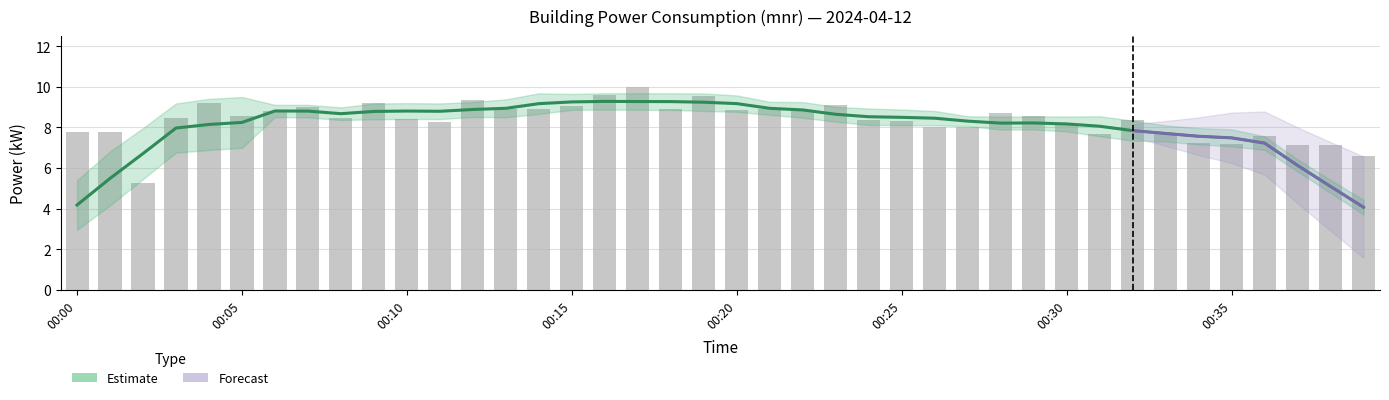

What is the smallest value displayed?

5.2